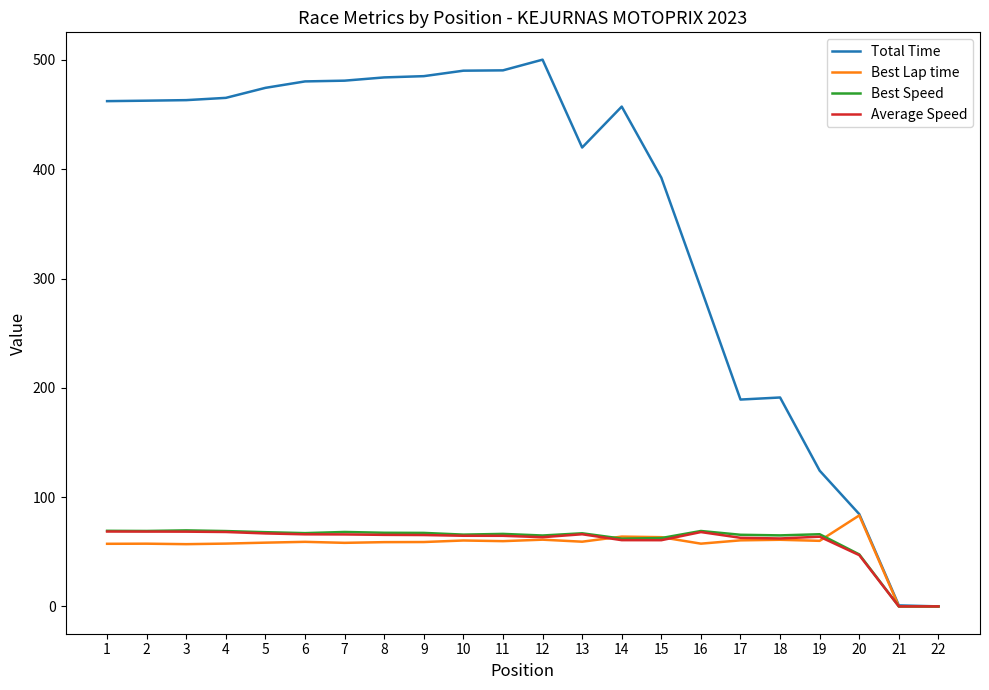

Which series has the widest spread of values?

Total Time